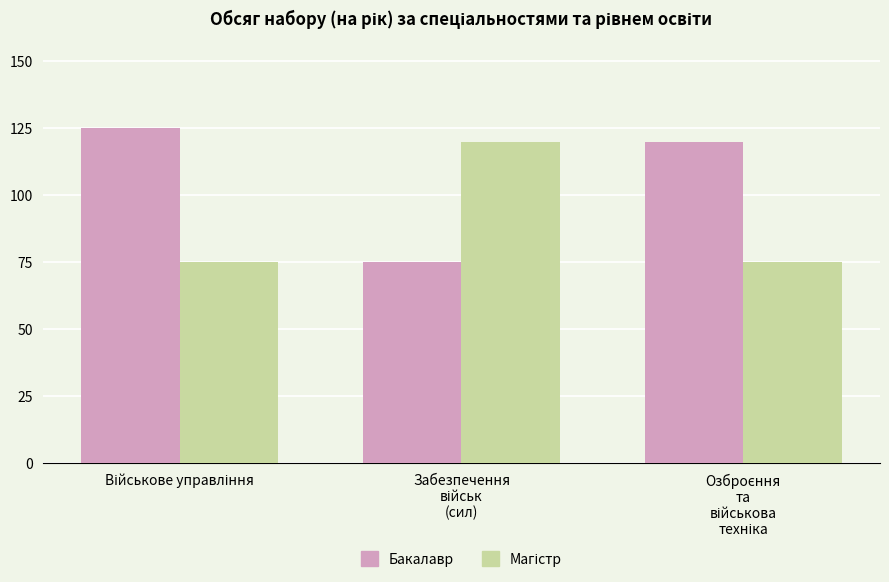

Which series has the largest total across all categories?

Бакалавр